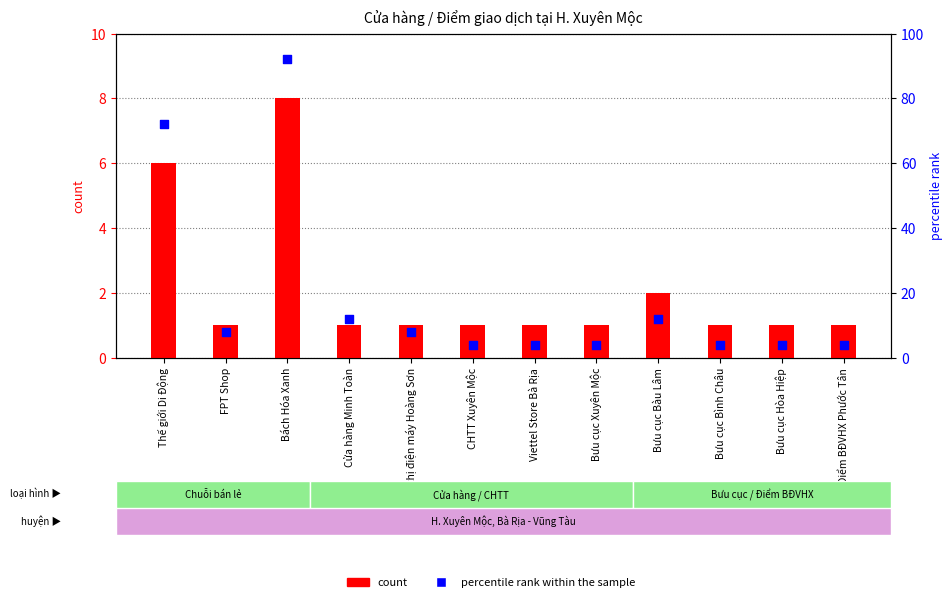

At which category is the sum across all series the highest?

Bách Hóa Xanh